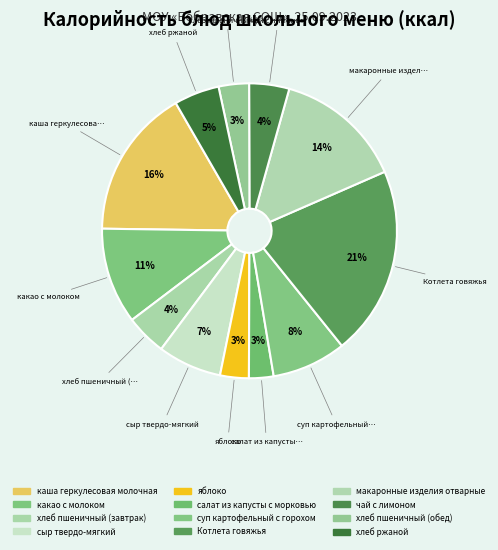

How many segments does this pie chart have?

12